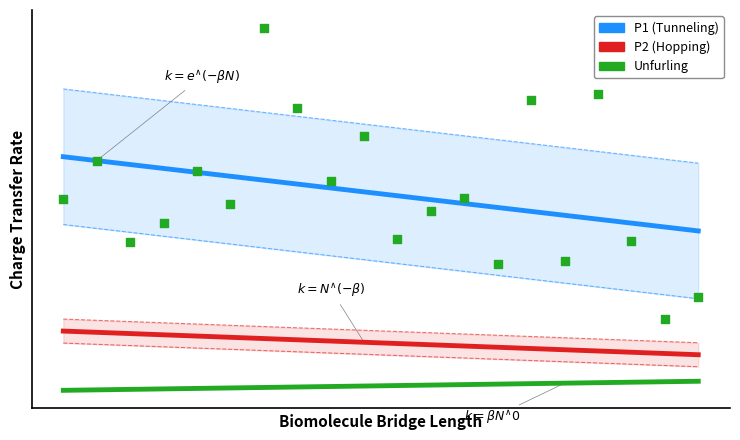

Which series has the largest total across all categories?

P1 (Tunneling)